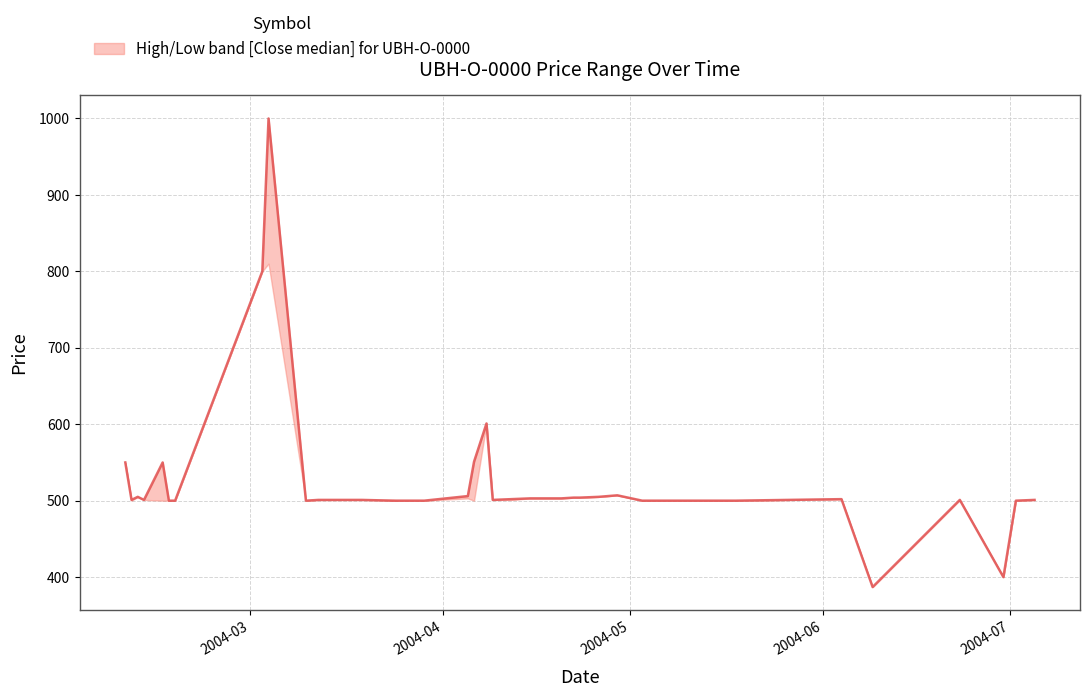

Reading left to right, list all the values displayed in this chart.

High: 0=550	1=501	2=505	3=501	4=550	5=500	6=500	7=800	8=1000	9=500	10=501	11=501	12=501	13=501	14=501	15=501	16=500	17=500	18=506	19=551	20=601	21=501	22=502	23=503	24=503	25=504	26=504	27=505	28=507	29=500	30=500	31=500	32=500	33=500	34=502	35=387	36=501	37=400	38=500	39=501
Close: 0=550	1=501	2=505	3=501	4=550	5=500	6=500	7=800	8=1000	9=500	10=501	11=501	12=501	13=501	14=501	15=500	16=500	17=500	18=506	19=551	20=601	21=501	22=502	23=503	24=503	25=504	26=504	27=505	28=507	29=500	30=500	31=500	32=500	33=500	34=502	35=387	36=501	37=400	38=500	39=501
Low: 0=550	1=500	2=505	3=501	4=500	5=500	6=500	7=800	8=810	9=500	10=501	11=501	12=501	13=501	14=501	15=500	16=500	17=500	18=503	19=500	20=601	21=501	22=501	23=503	24=503	25=504	26=504	27=505	28=507	29=500	30=500	31=500	32=500	33=500	34=502	35=387	36=501	37=400	38=500	39=501